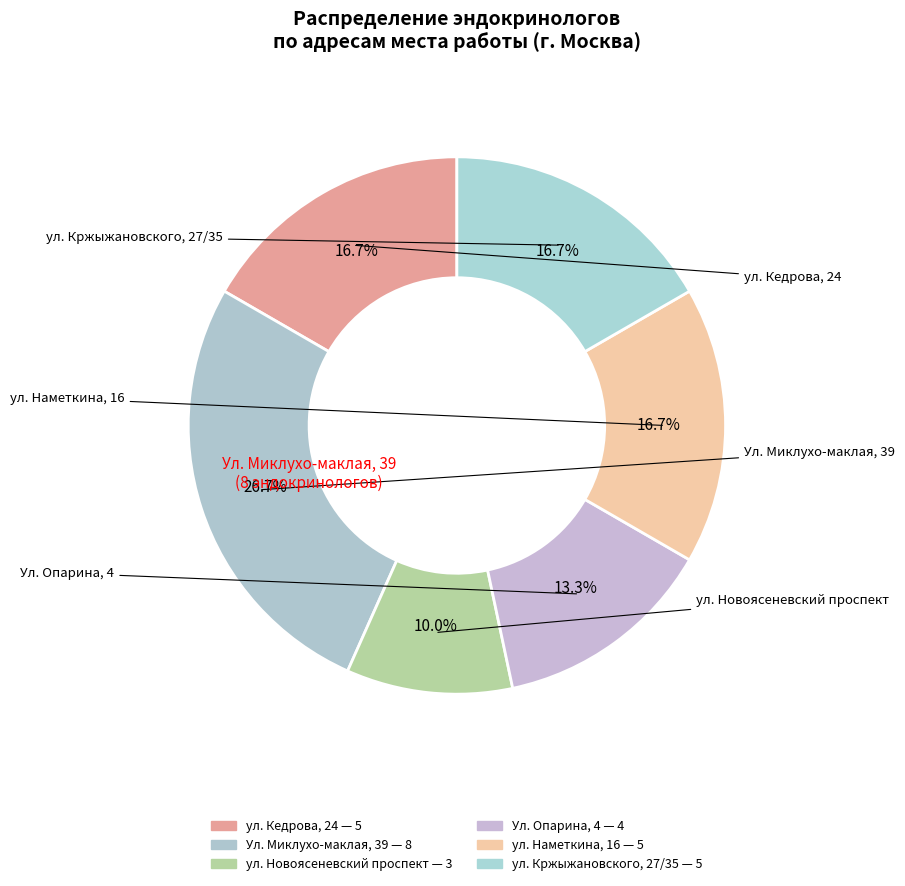

Is it true that Ул. Миклухо-маклая, 39 is 27% of the pie?

True